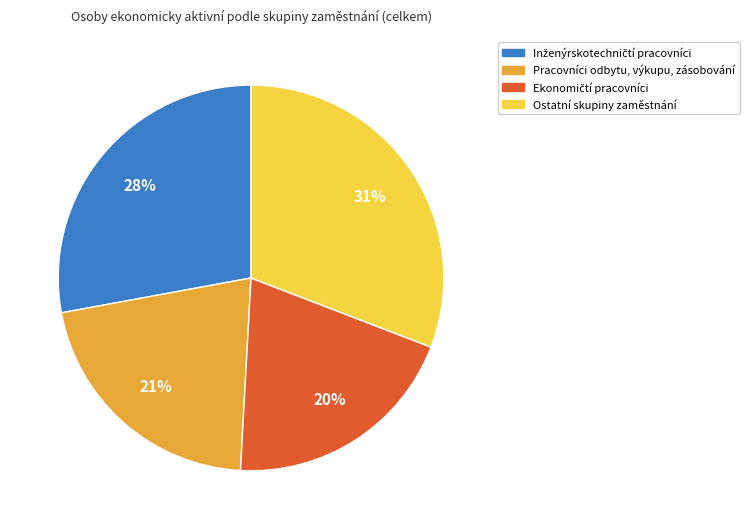

Is it true that Ostatní skupiny zaměstnání is 46% of the pie?

False